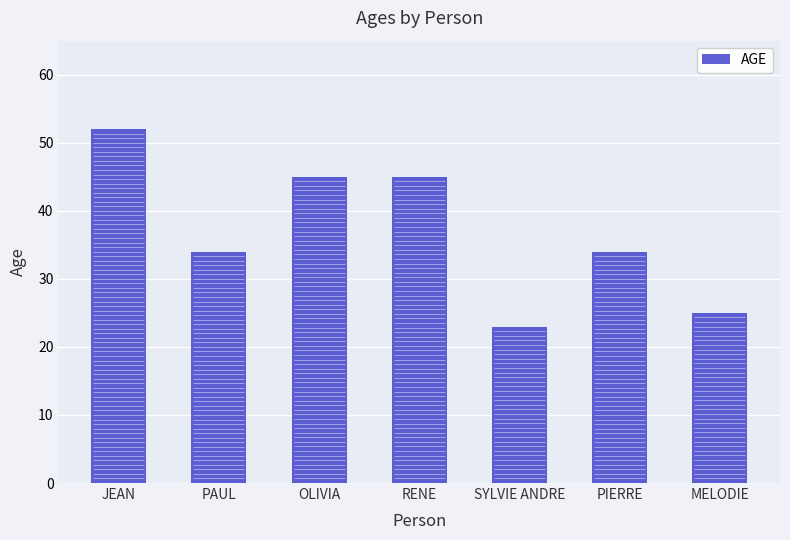

Approximately how many times larger is the value at PIERRE compared to MELODIE?

1.4